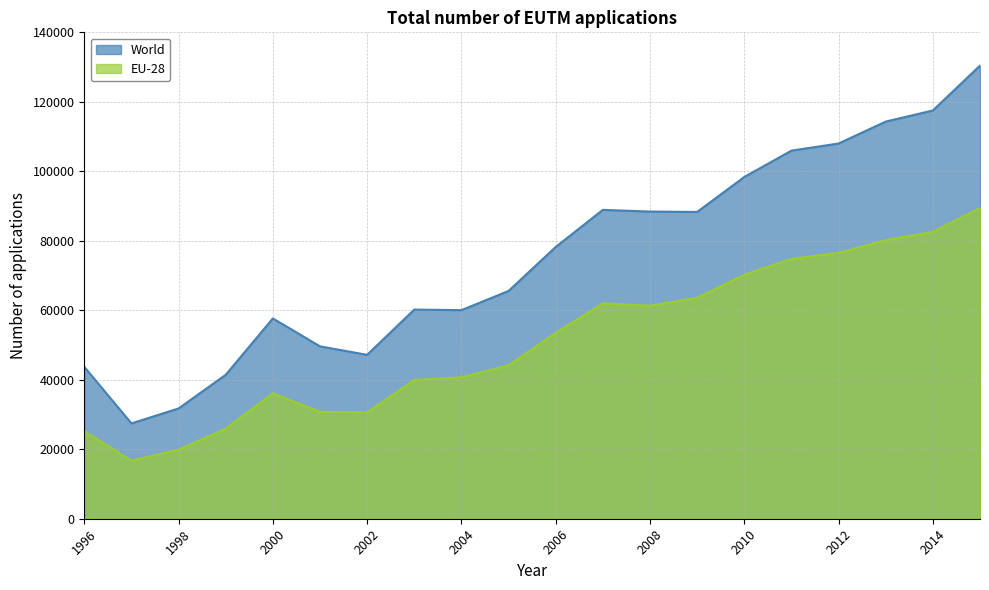

How many data points in World are less than 78228?

10